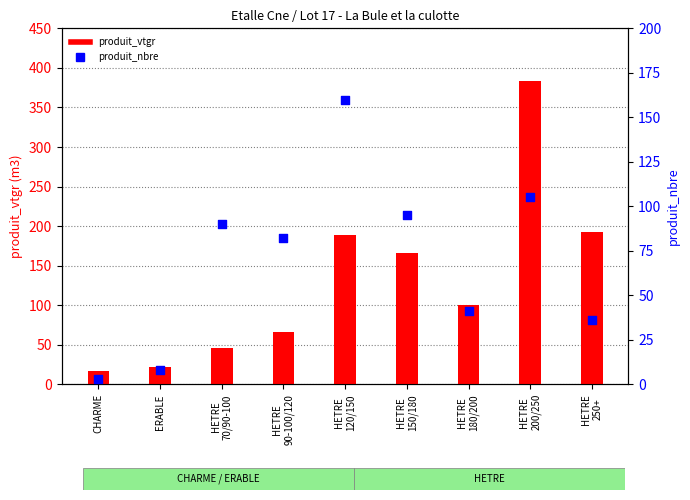

What are all the series names shown in the legend?

produit_vtgr, produit_nbre